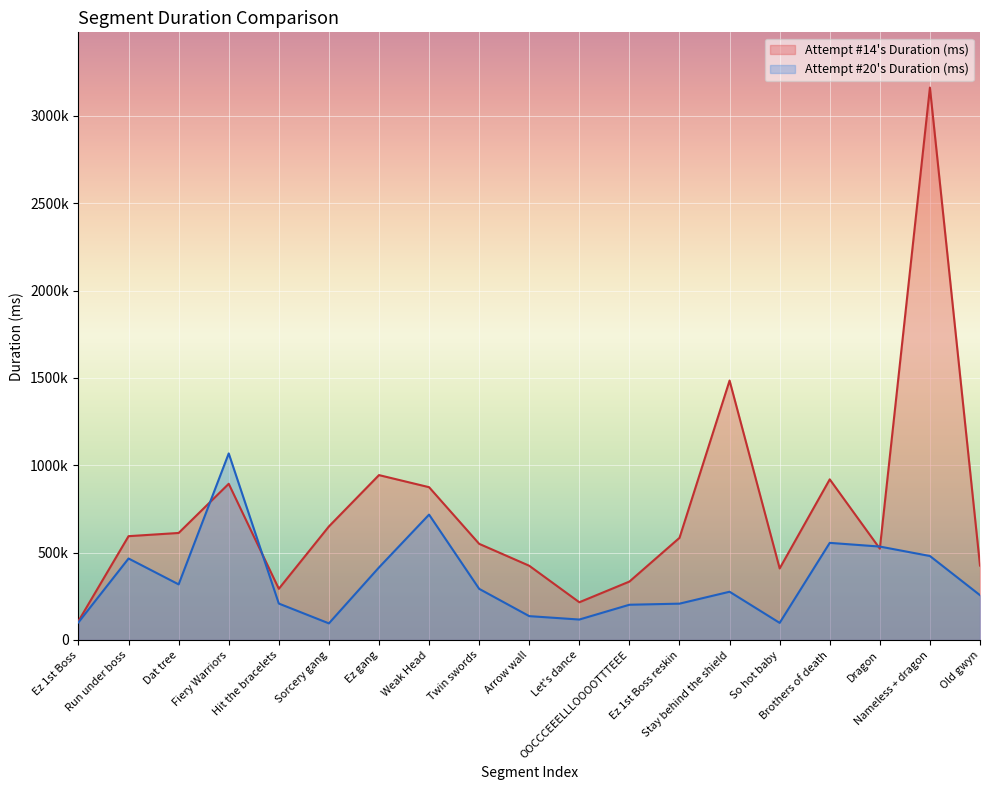

What position from the left is Dragon?

17